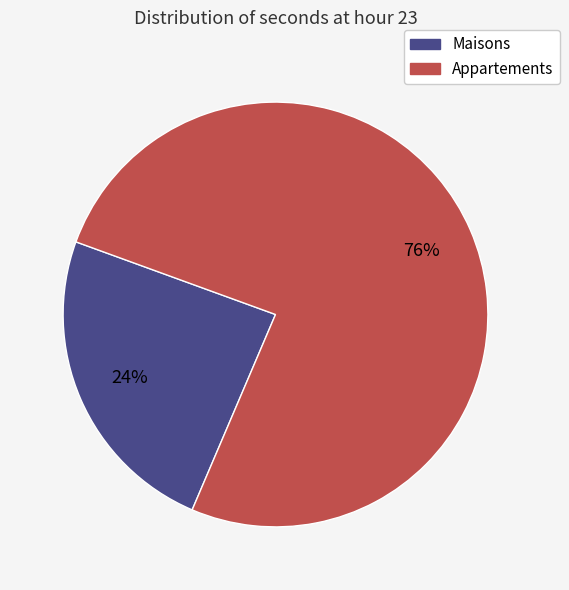

Count the number of slices in the pie.

2